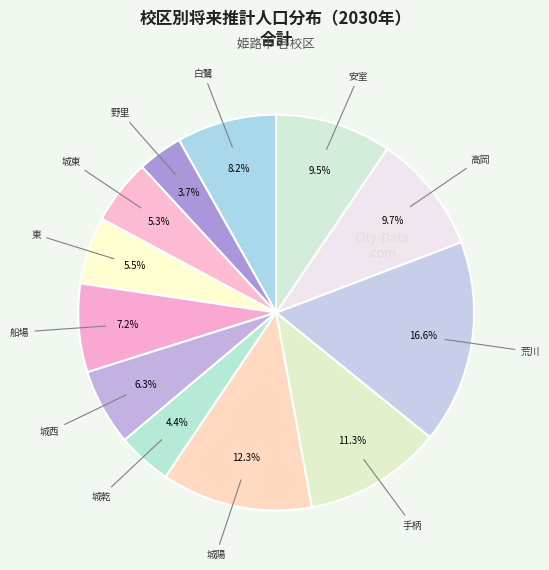

Count the number of slices in the pie.

12